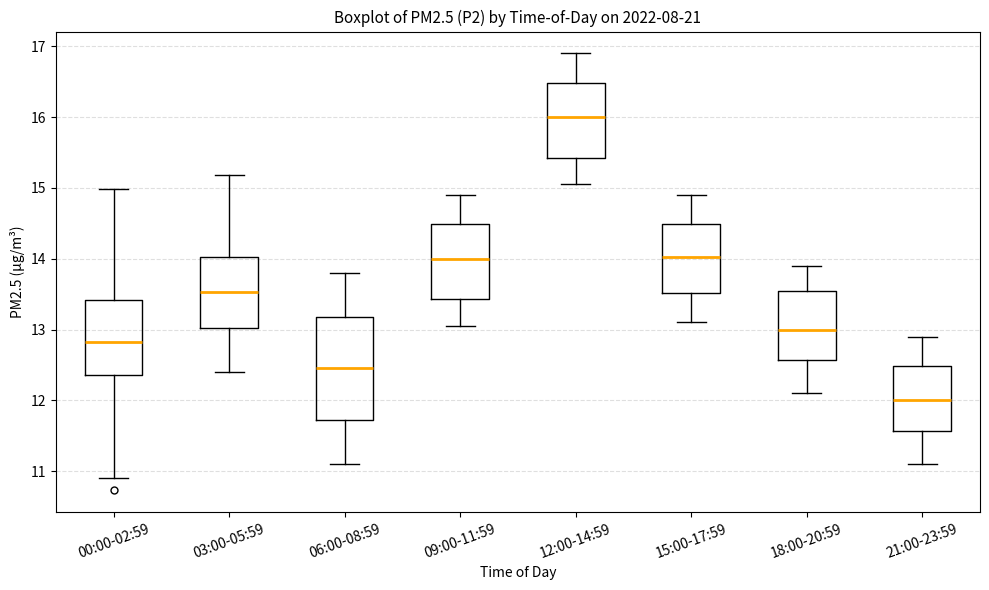

Reading left to right, read every box against the y-axis: the position of its median line, the range the box covers, and the ends of its whiskers. The values are not printed on the chart, so give them approximately, as read against the axis.

00:00-02:59: median 12.8, box 12.4 to 13.4, whiskers 10.9 to 15.0
03:00-05:59: median 13.5, box 13.0 to 14.0, whiskers 12.4 to 15.2
06:00-08:59: median 12.5, box 11.7 to 13.2, whiskers 11.1 to 13.8
09:00-11:59: median 14.0, box 13.4 to 14.5, whiskers 13.1 to 14.9
12:00-14:59: median 16.0, box 15.4 to 16.5, whiskers 15.1 to 16.9
15:00-17:59: median 14.0, box 13.5 to 14.5, whiskers 13.1 to 14.9
18:00-20:59: median 13.0, box 12.6 to 13.5, whiskers 12.1 to 13.9
21:00-23:59: median 12.0, box 11.6 to 12.5, whiskers 11.1 to 12.9